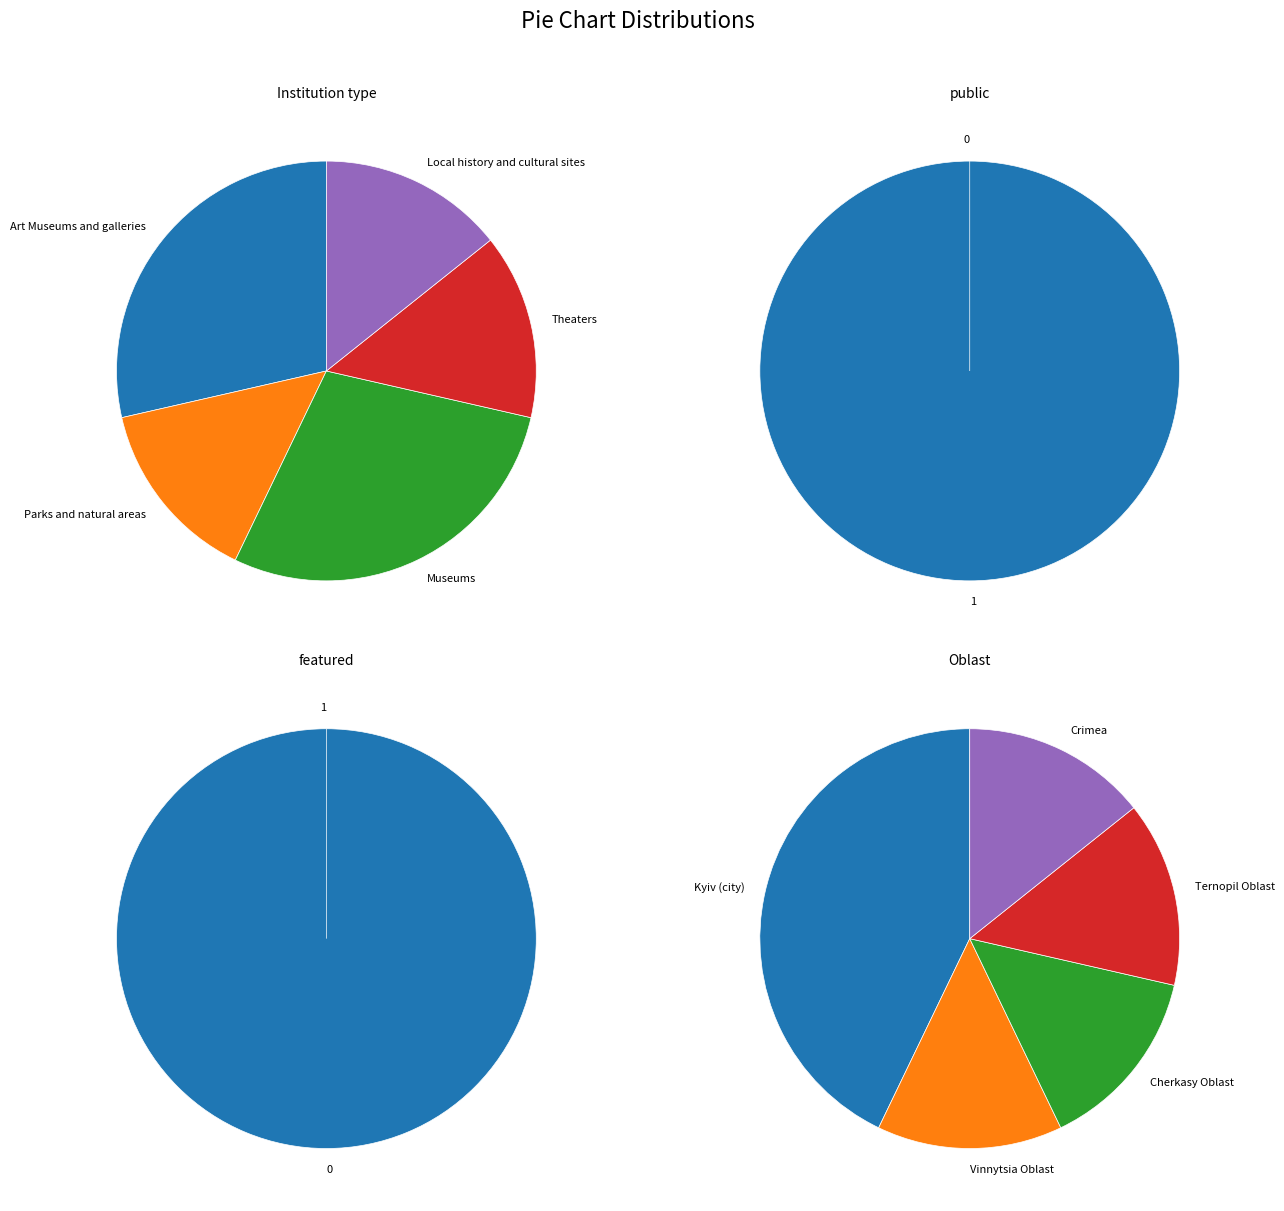

What is the spread (max minus min) of values at Museums?

2